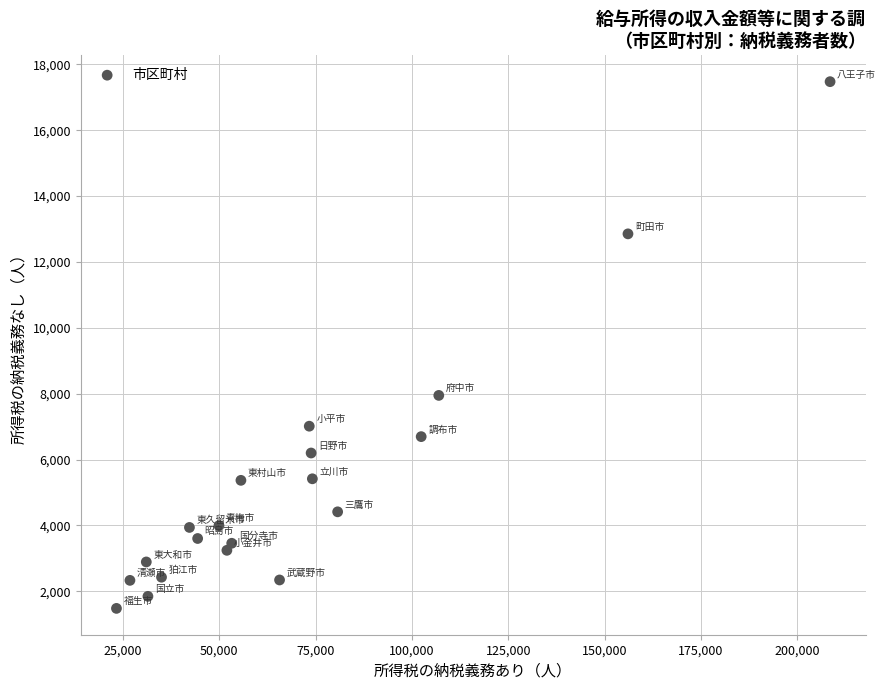

What is the range of Y values (max minus min)?

15993